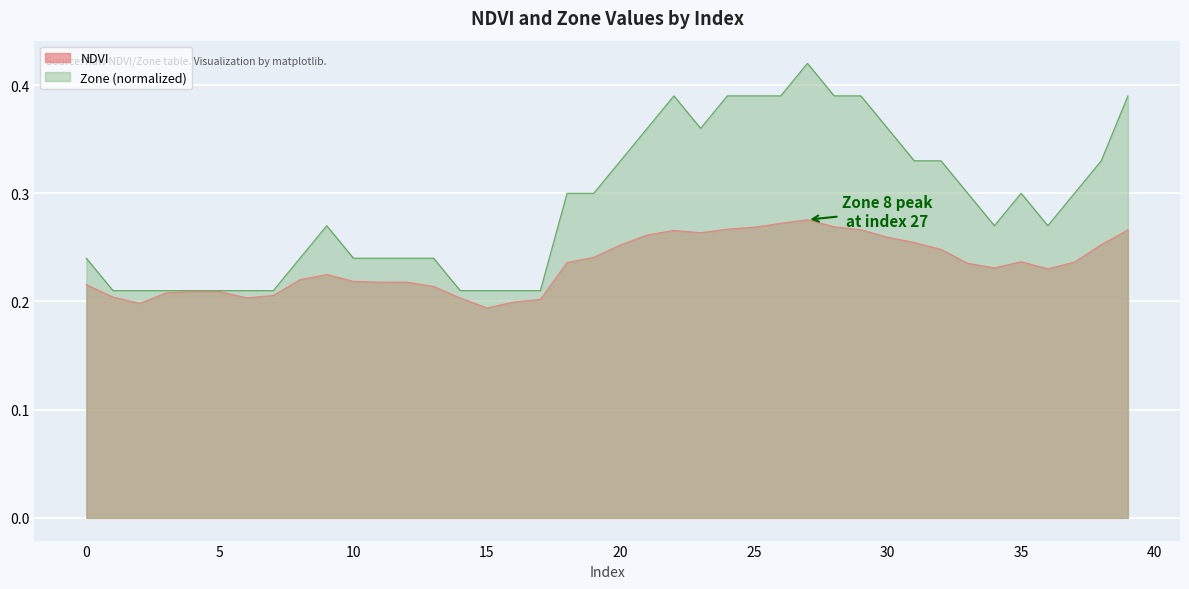

True or false: Zone and NDVI cross at least once.

False